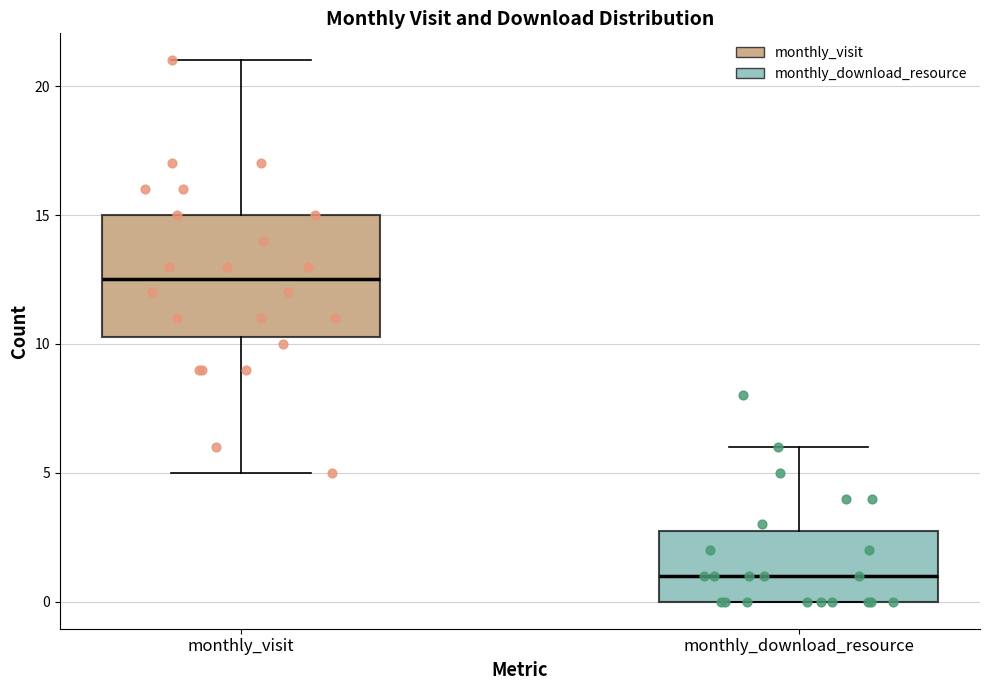

Reading left to right, transcribe this box plot: for each box, give where its median line is, the range the box spans, and where its two whiskers end, as read against the y-axis. The values are not printed on the chart, so give them approximately, as read against the axis.

monthly_visit: median 12.5, box 10.5 to 15.0, whiskers 5.0 to 21.0
monthly_download_resource: median 1.0, box 0.0 to 3.0, whiskers 0.0 to 6.0